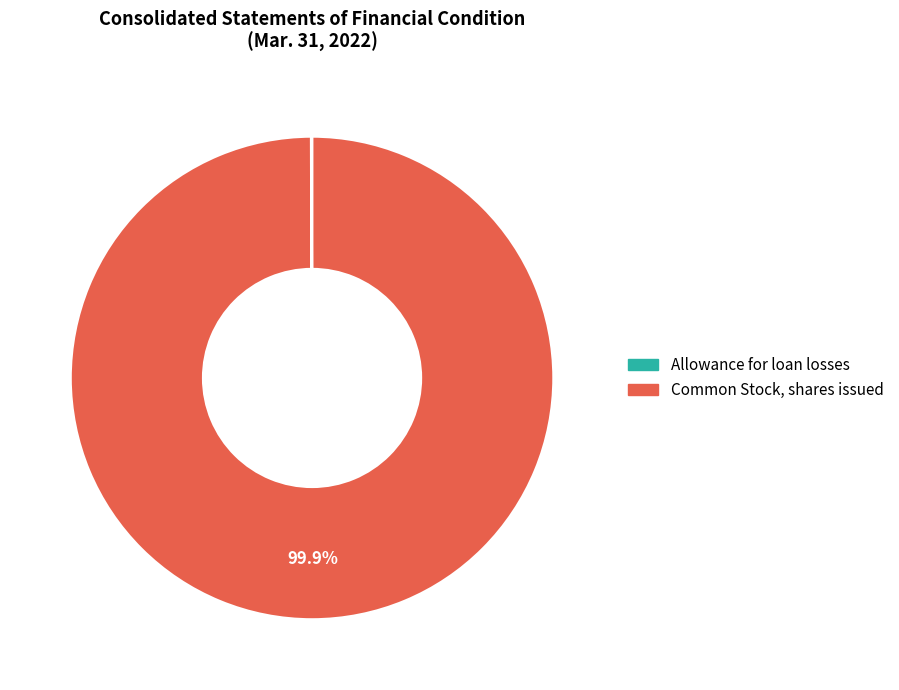

What is the largest slice in the pie chart?

Common Stock, shares issued